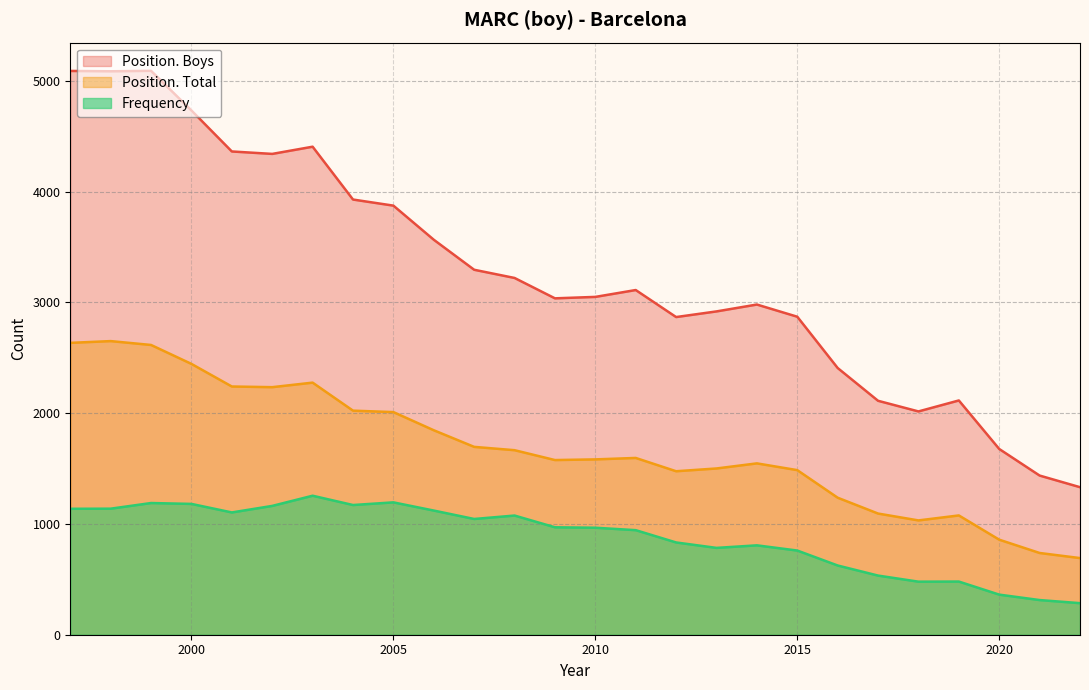

True or false: Position. Total has a value of 3857 at 2003.

False